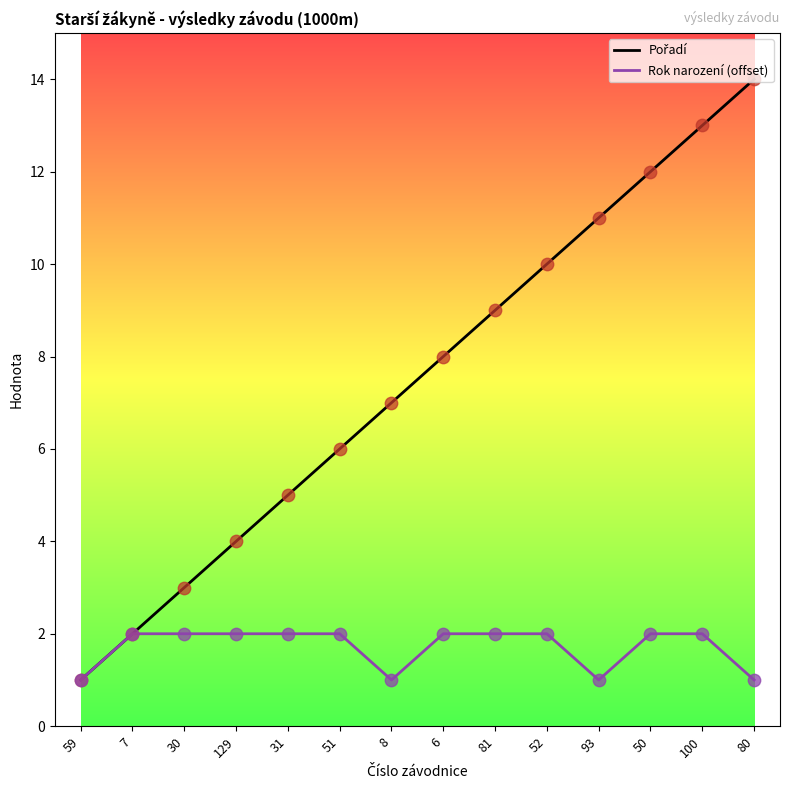

The value of Rok narození (offset) at 52 is 3. True or false?

False